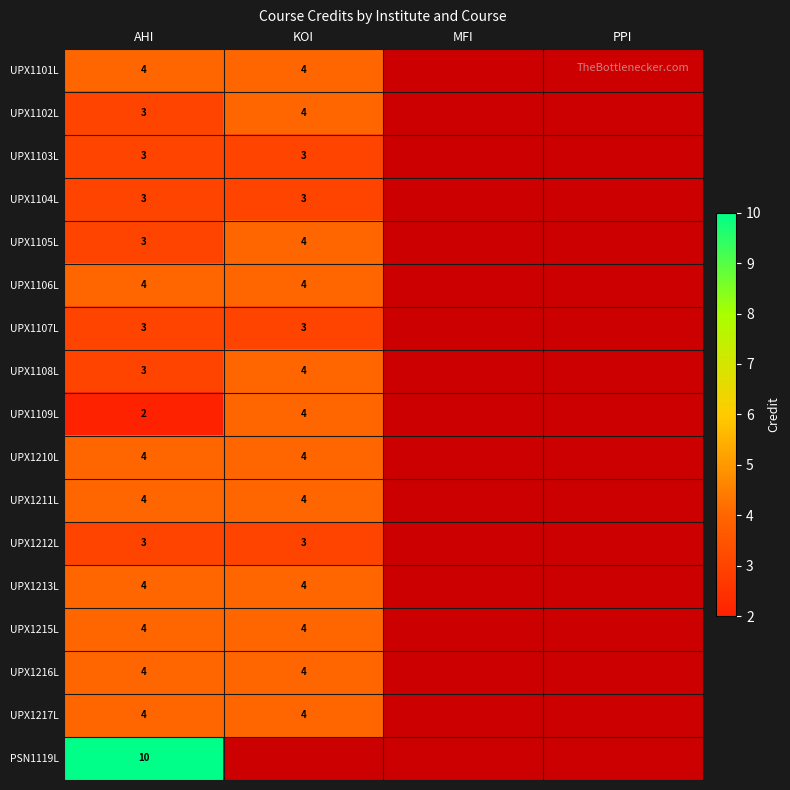

Is it true that UPX1108L equals 4 at KOI?

True